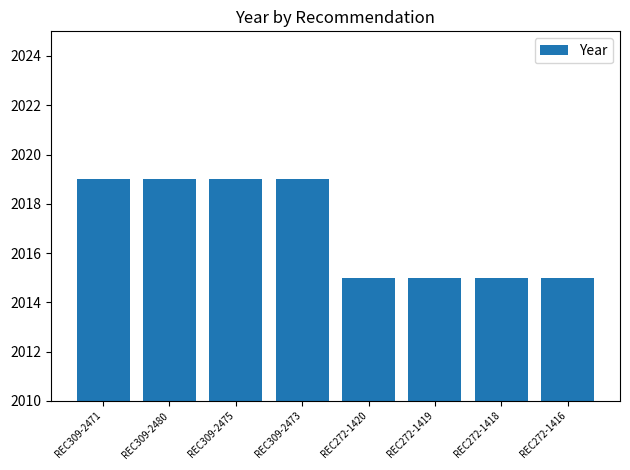

Does the chart contain stacked bars?

No